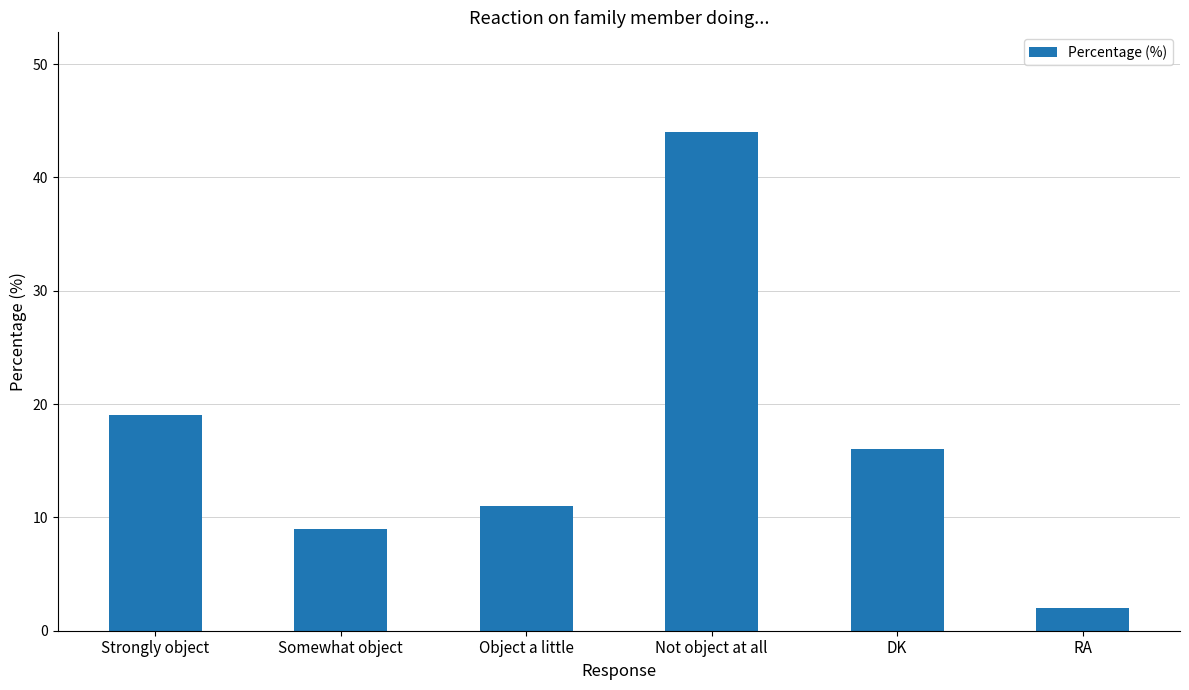

Rank the categories by value from lowest to highest.

RA, Somewhat object, Object a little, DK, Strongly object, Not object at all